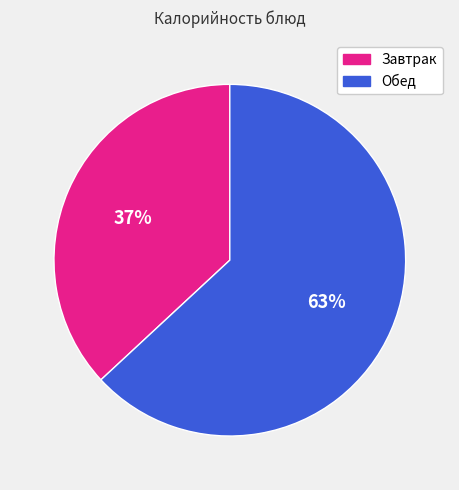

To the nearest percent, what is the average slice percentage?

50%